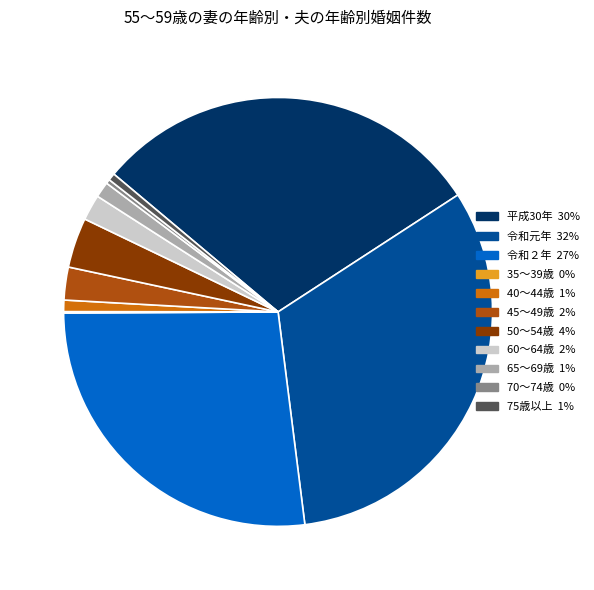

Which slice is the largest?

令和元年 32%